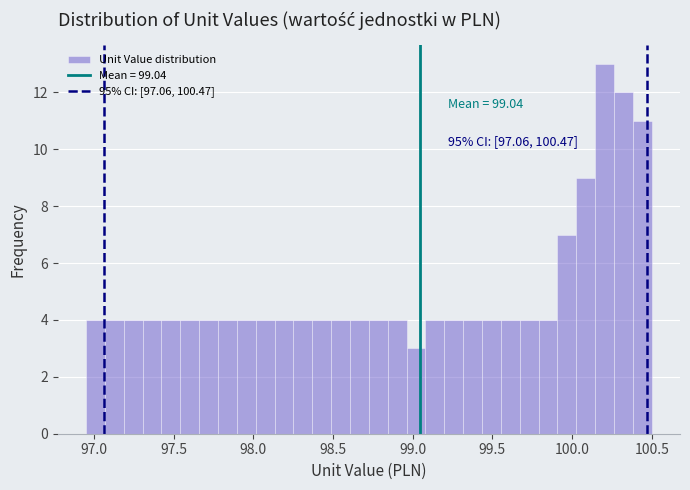

Around what value on the x-axis is the tallest bar? Give the approximate position of its centre, as read against the axis.

100.20